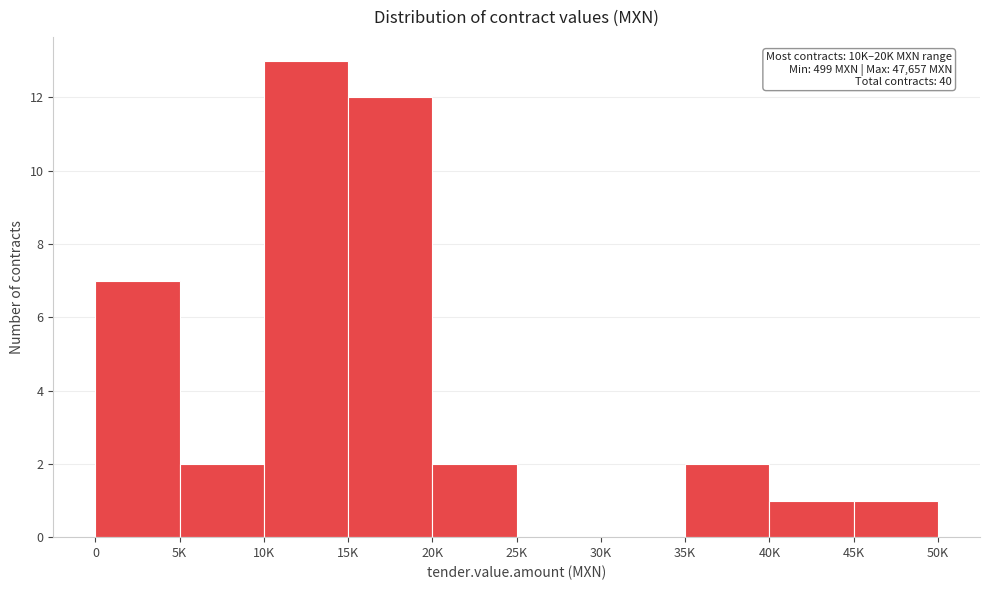

Reading right to left, what are all the values shown in this chart?

45K=1	40K=1	35K=2	30K=0	25K=0	20K=2	15K=12	10K=13	5K=2	0=7